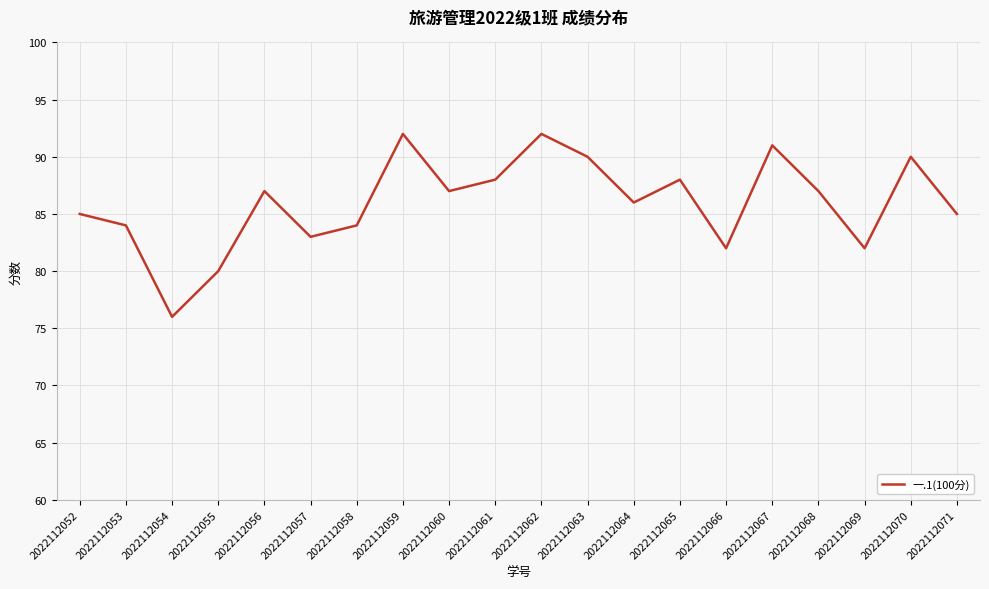

Reading left to right, transcribe all the data shown in this chart.

2022112052=85	2022112053=84	2022112054=76	2022112055=80	2022112056=87	2022112057=83	2022112058=84	2022112059=92	2022112060=87	2022112061=88	2022112062=92	2022112063=90	2022112064=86	2022112065=88	2022112066=82	2022112067=91	2022112068=87	2022112069=82	2022112070=90	2022112071=85